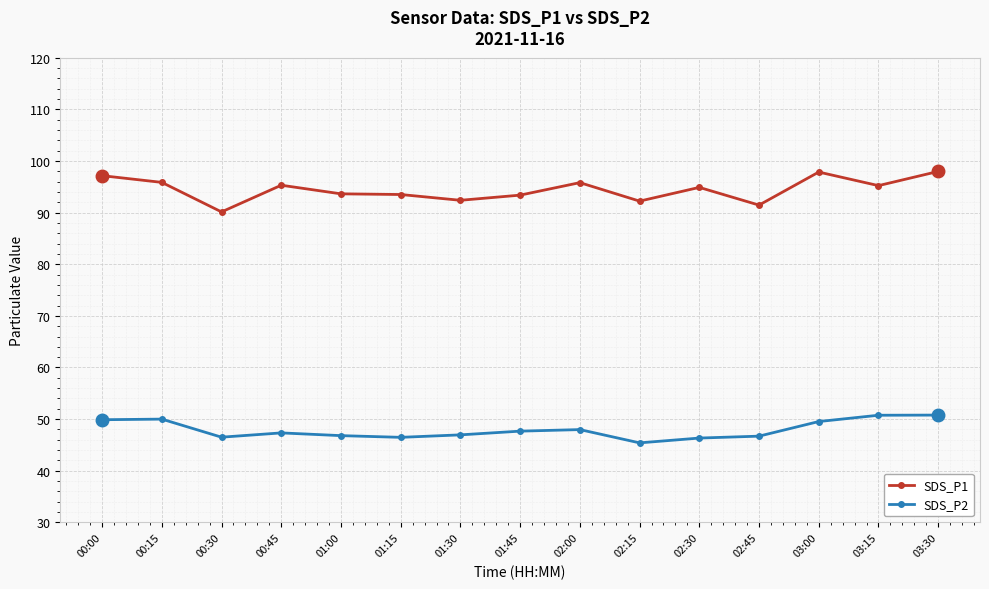

What is the total value across all series at 03:00?

147.4